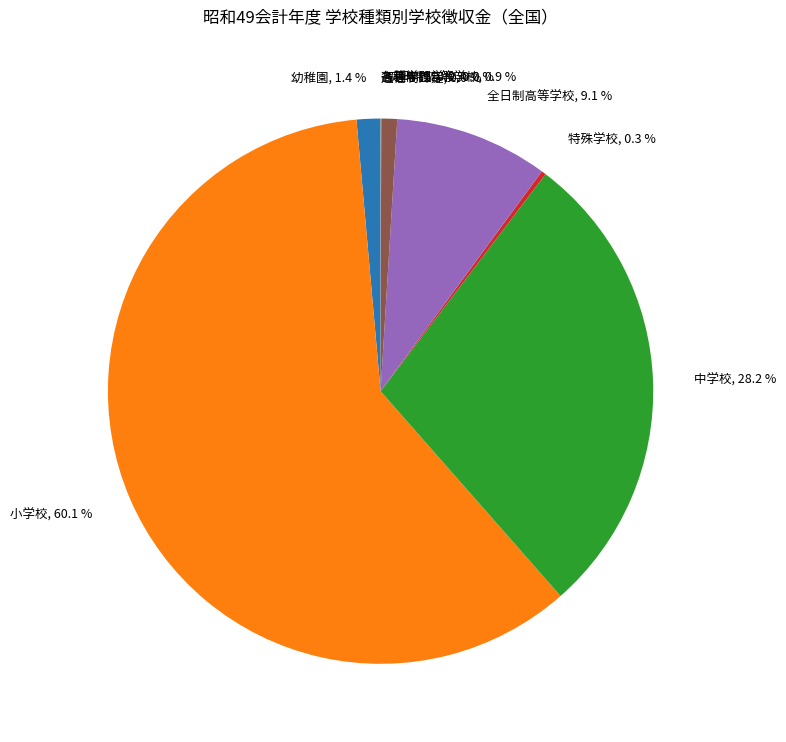

Is the sum of 小学校 and 全日制高等学校 greater than half?

Yes